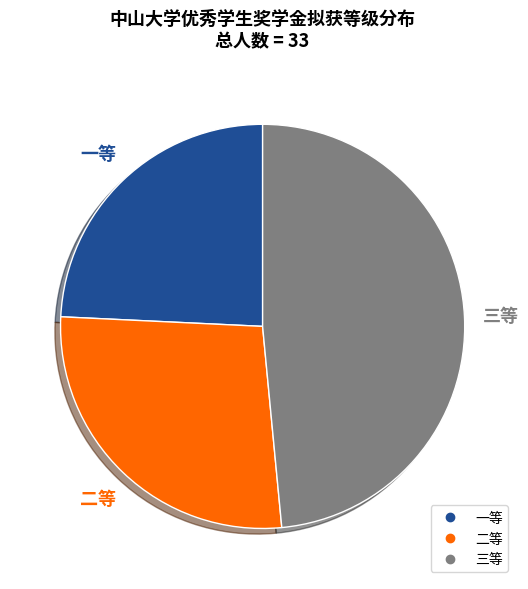

The 二等 slice represents 18% of the pie. True or false?

False